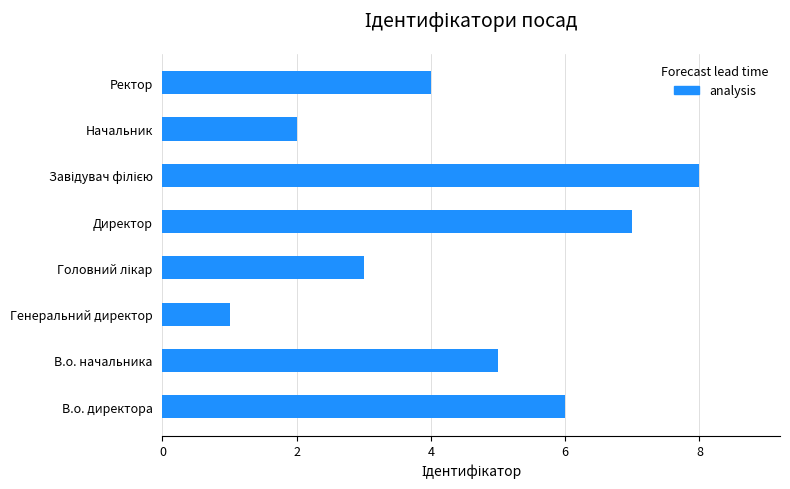

What is the minimum value shown in the chart?

1